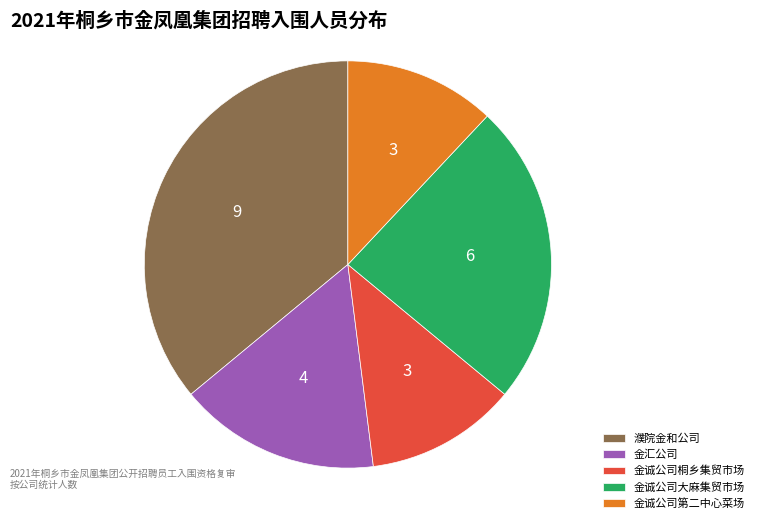

Approximately how many times larger is the value at 金诚公司大麻集贸市场 compared to 金诚公司桐乡集贸市场?

2.0